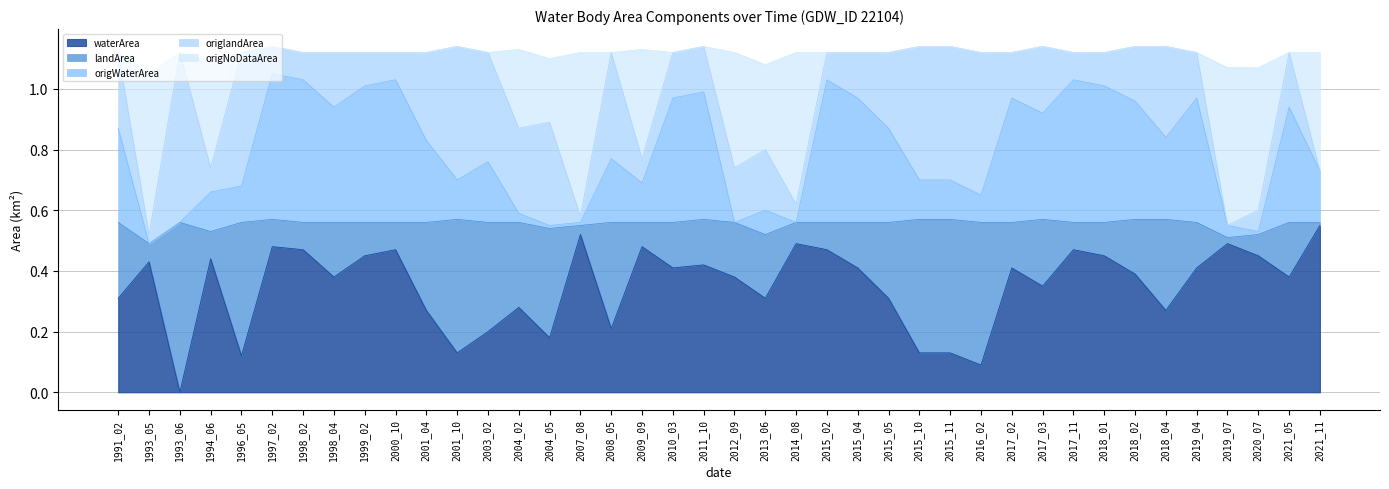

How many interior local valleys does the waterArea series have?

12